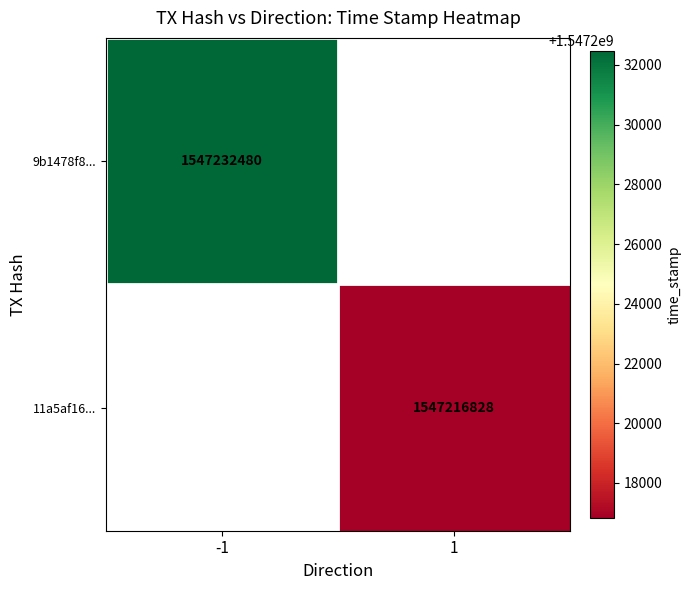

True or false: 11a5af16... has a value of 1547216828 at 1.

True